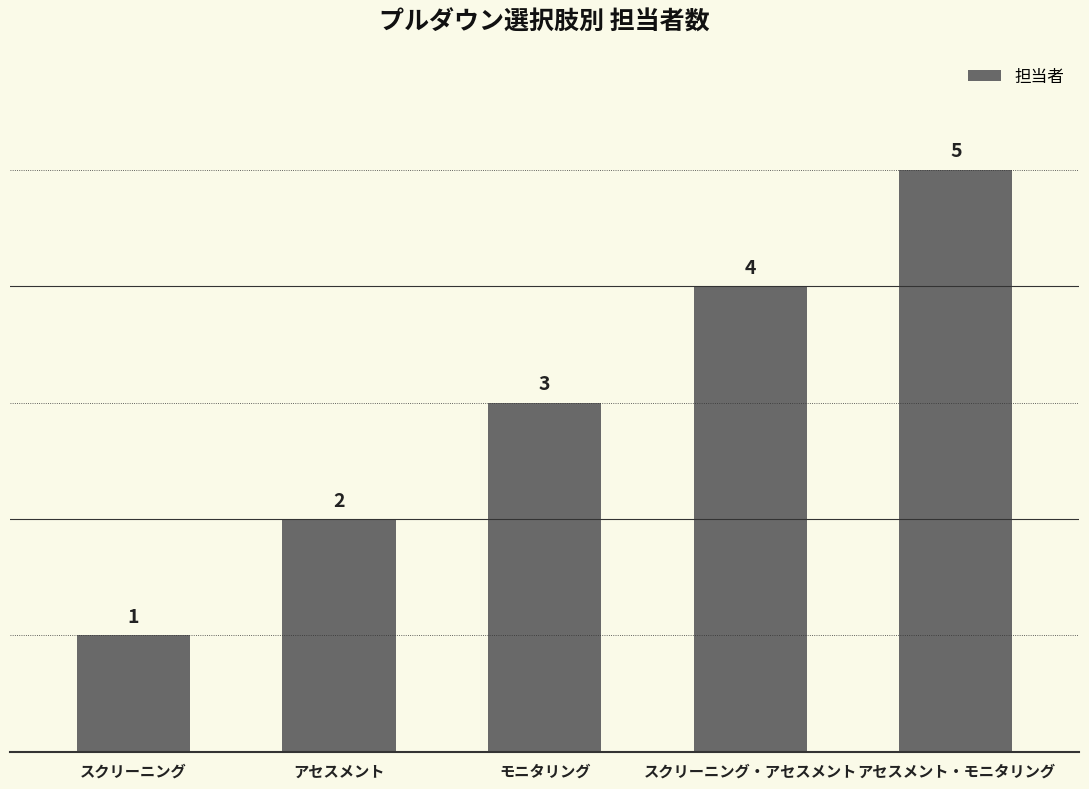

What position from the left is スクリーニング?

1